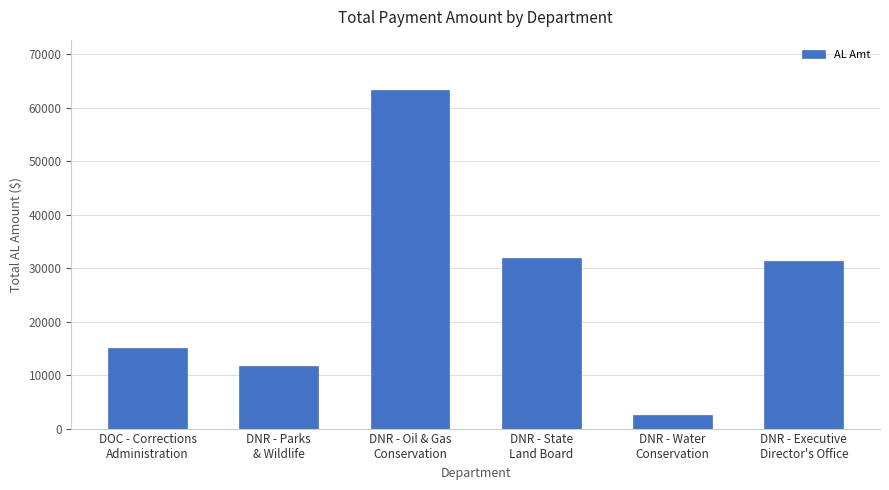

How many data points does each series have?

6